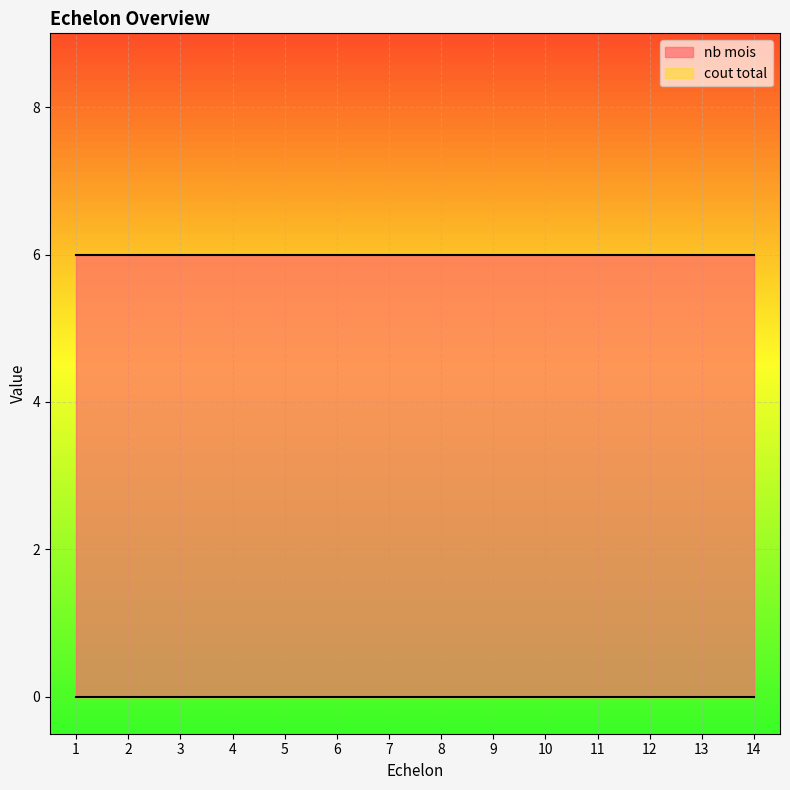

At which label is nb mois closest to 6?

1